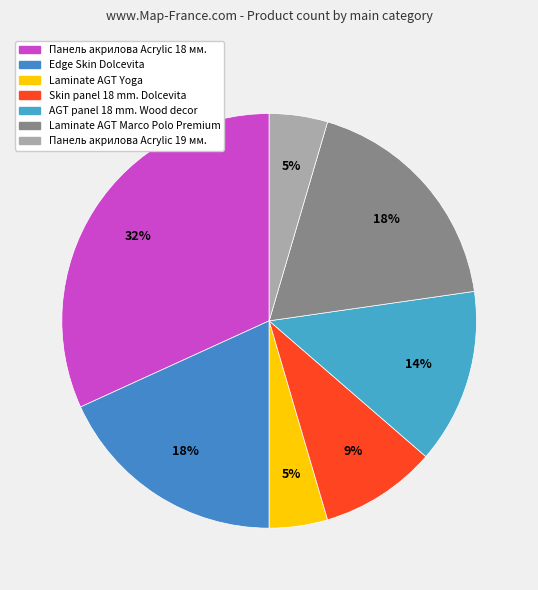

The Skin panel 18 mm. Dolcevita slice represents 9% of the pie. True or false?

True